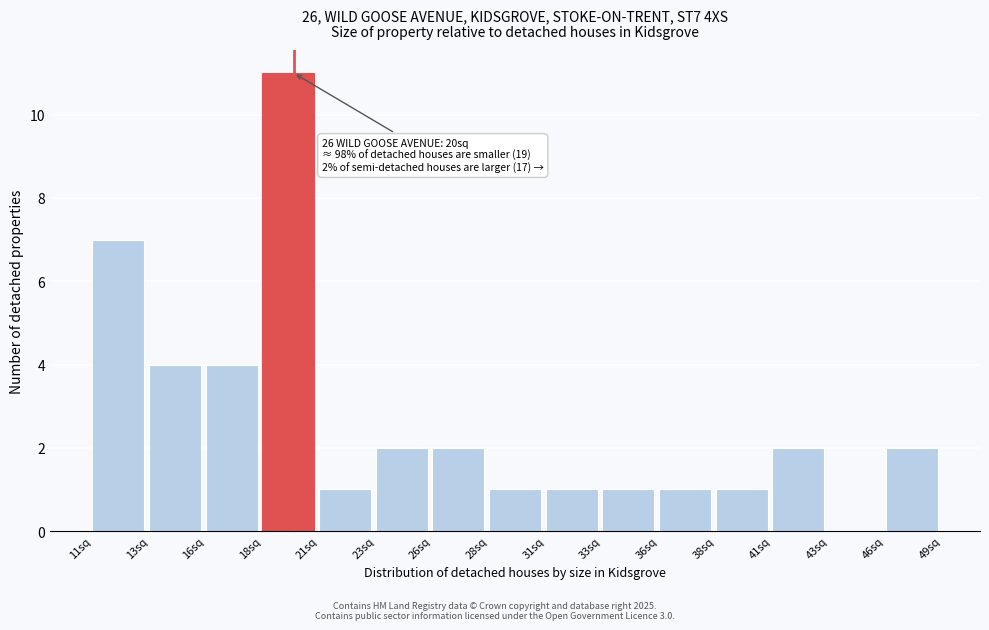

Reading right to left, what are all the values shown in this chart?

46sq=2	43sq=0	41sq=2	38sq=1	36sq=1	33sq=1	31sq=1	28sq=1	26sq=2	23sq=2	21sq=1	18sq=11	16sq=4	13sq=4	11sq=7